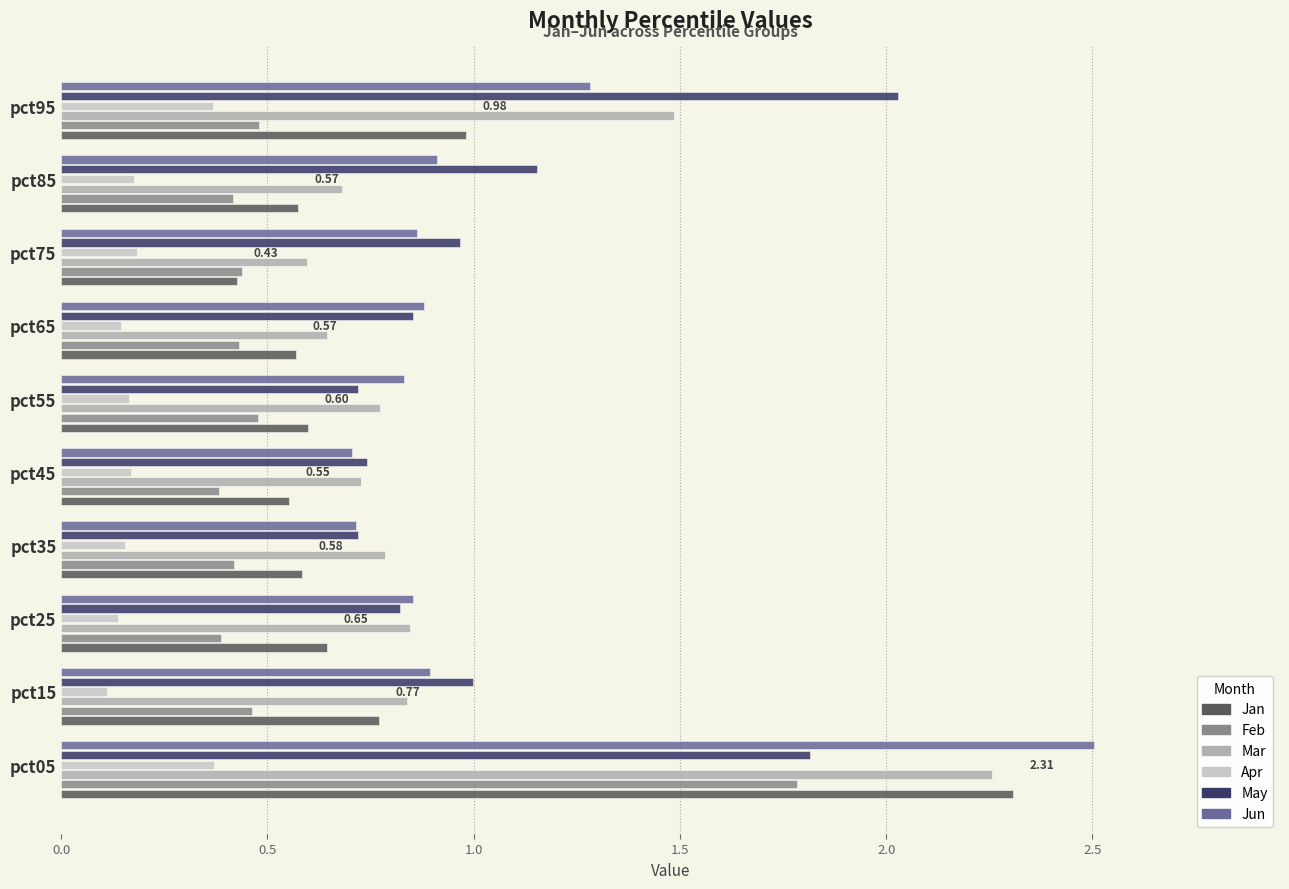

What is the sum of all Mar values?

9.6